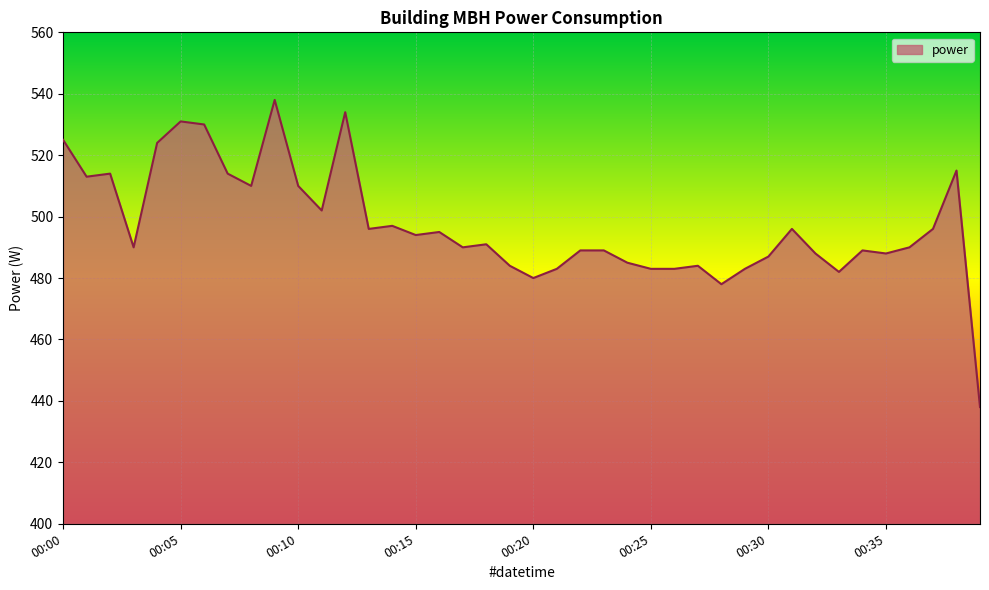

What is the difference between the maximum and minimum values?

100